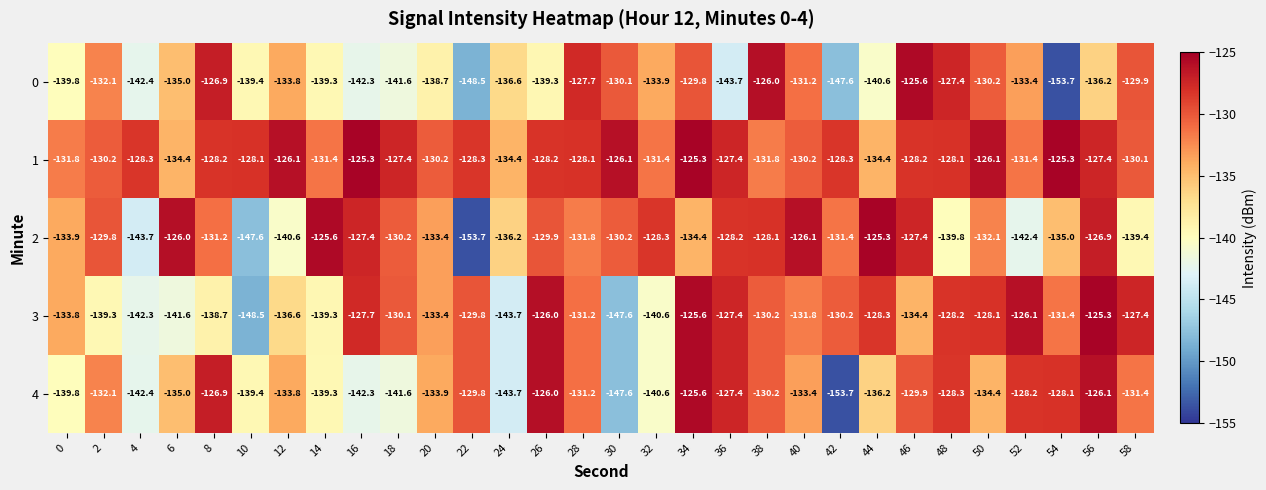

What is the total value across all series at 26?

-649.4